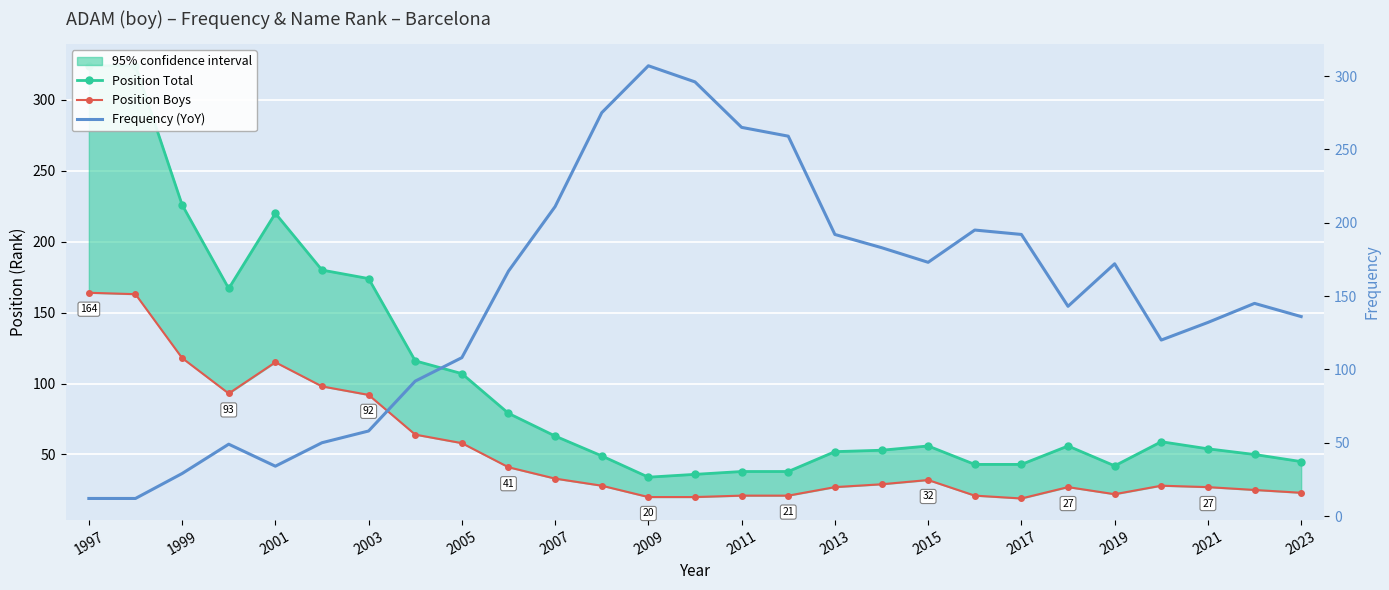

Is it true that Position Total equals 139 at 2015?

False